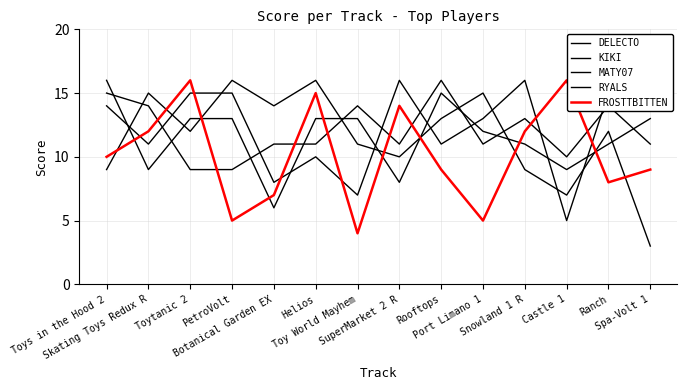

Reading left to right, what are all the values shown in this chart?

DELECTO: 14	11	15	15	8	10	7	16	11	13	16	5	15	15
KIKI: 15	14	9	9	11	11	14	11	16	11	13	10	14	11
MATY07: 9	15	12	16	14	16	11	10	13	15	9	7	12	3
RYALS: 16	9	13	13	6	13	13	8	15	12	11	9	11	13
FROSTTBITTEN: 10	12	16	5	7	15	4	14	9	5	12	16	8	9